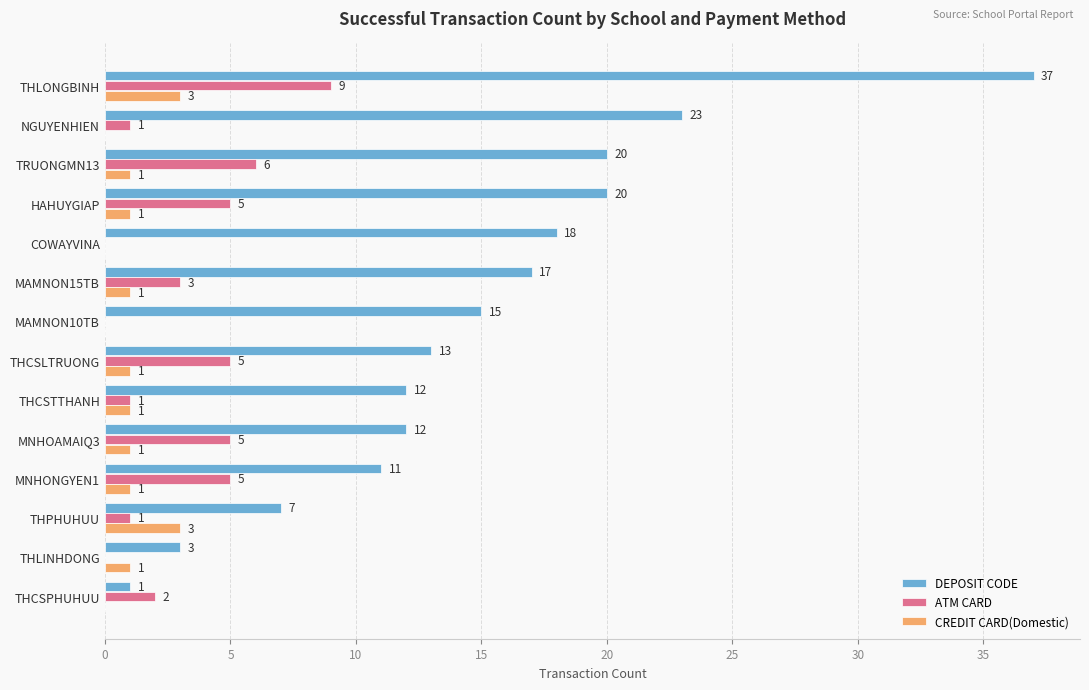

Which label corresponds to the largest value in the chart?

THLONGBINH